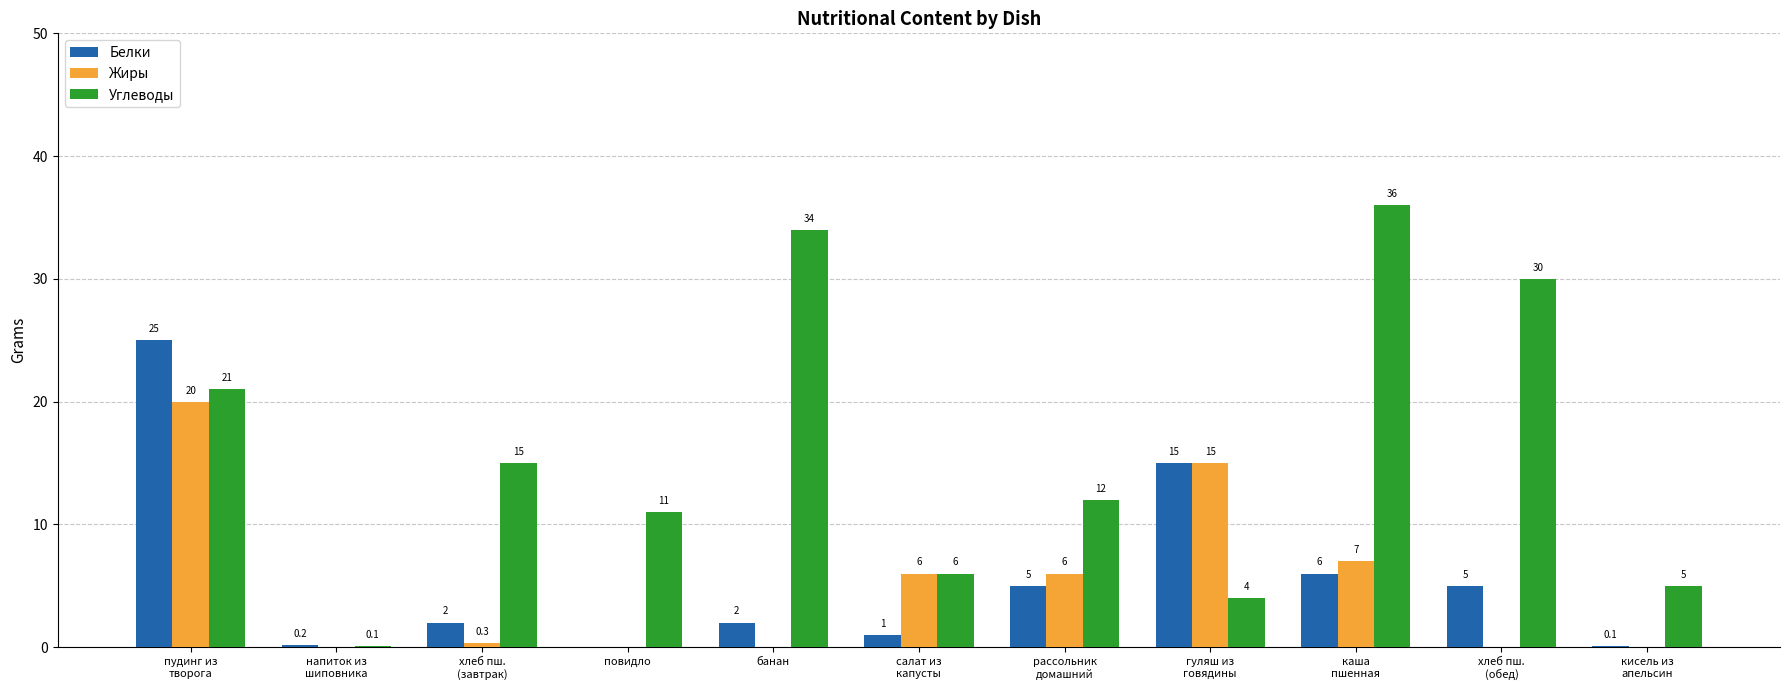

Between салат из
капусты and гуляш из
говядины, which series saw the biggest shift?

Белки